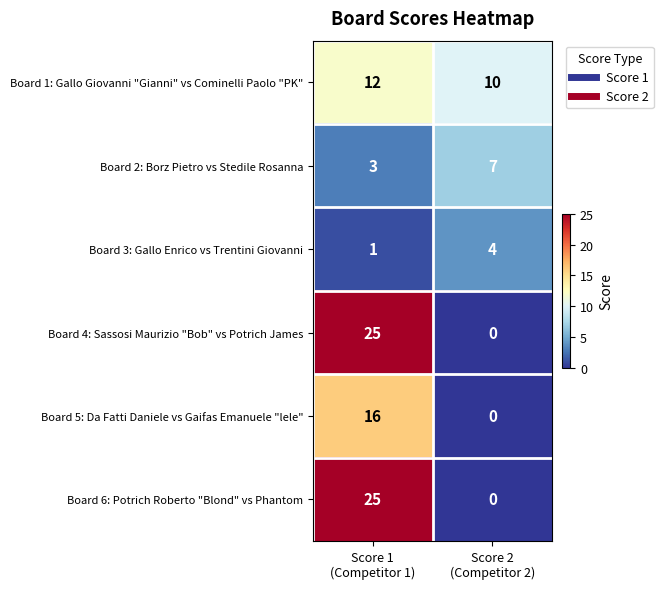

Reading left to right, what are all the values shown in this chart?

Board 1: Gallo Giovanni "Gianni" vs Cominelli Paolo "PK": 12	10
Board 2: Borz Pietro vs Stedile Rosanna: 3	7
Board 3: Gallo Enrico vs Trentini Giovanni: 1	4
Board 4: Sassosi Maurizio "Bob" vs Potrich James: 25	0
Board 5: Da Fatti Daniele vs Gaifas Emanuele "lele": 16	0
Board 6: Potrich Roberto "Blond" vs Phantom: 25	0